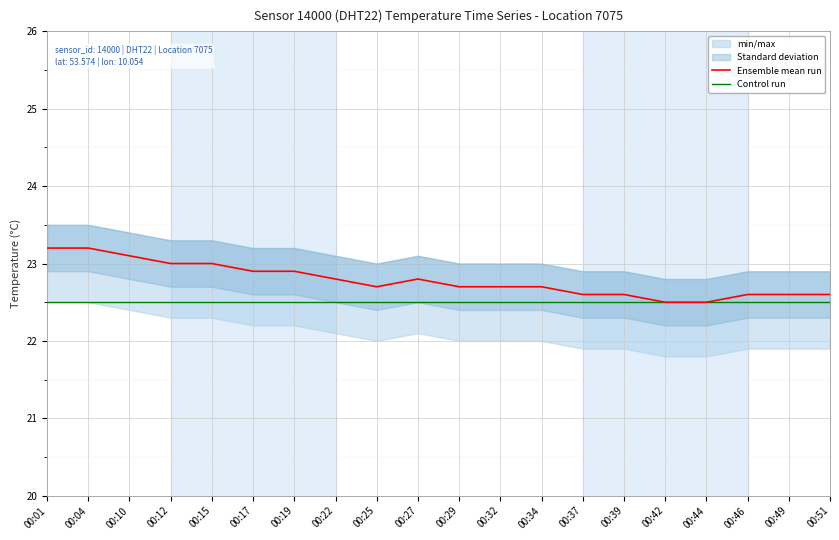

What is the value of the Ensemble mean run point at the 7th from the left?

22.9